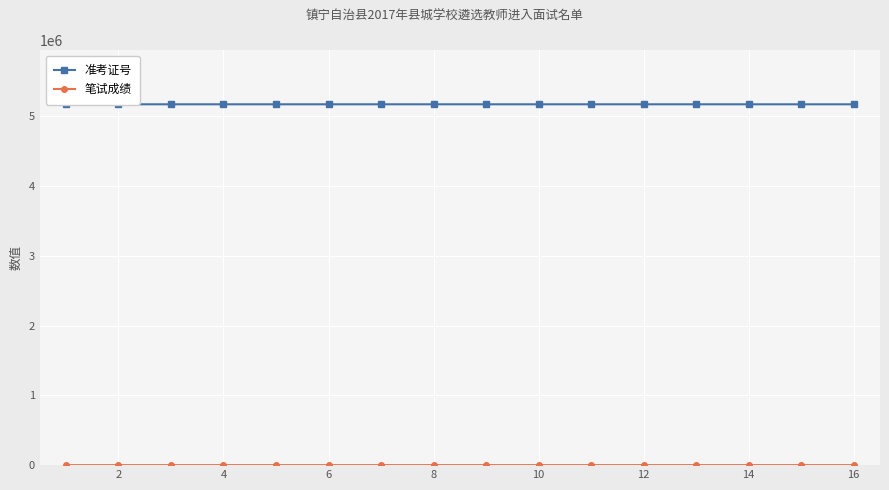

True or false: 准考证号 has more than 2 interior local peaks.

True